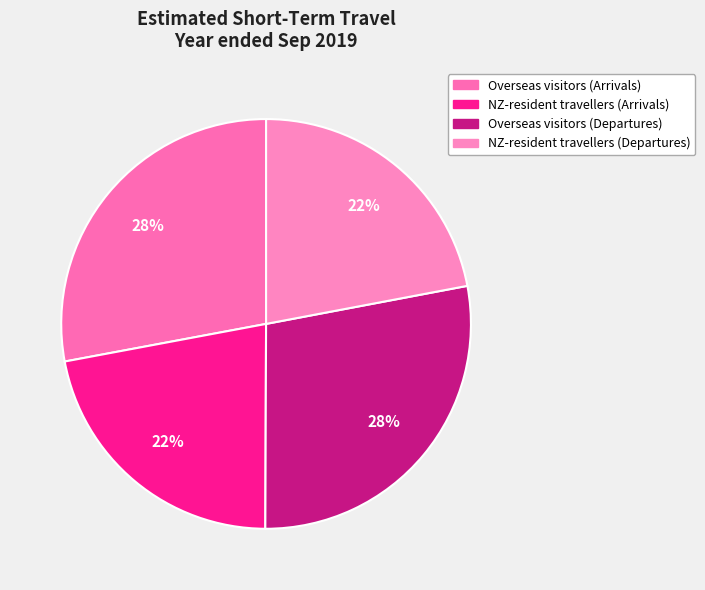

What is the smallest slice in the pie chart?

NZ-resident travellers (Arrivals)